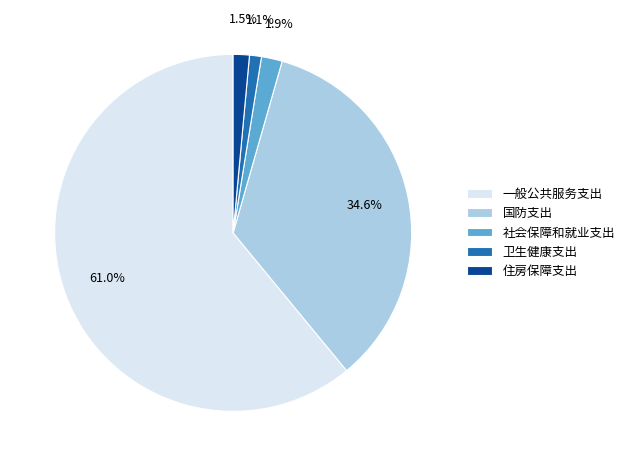

Which slice is the largest?

一般公共服务支出